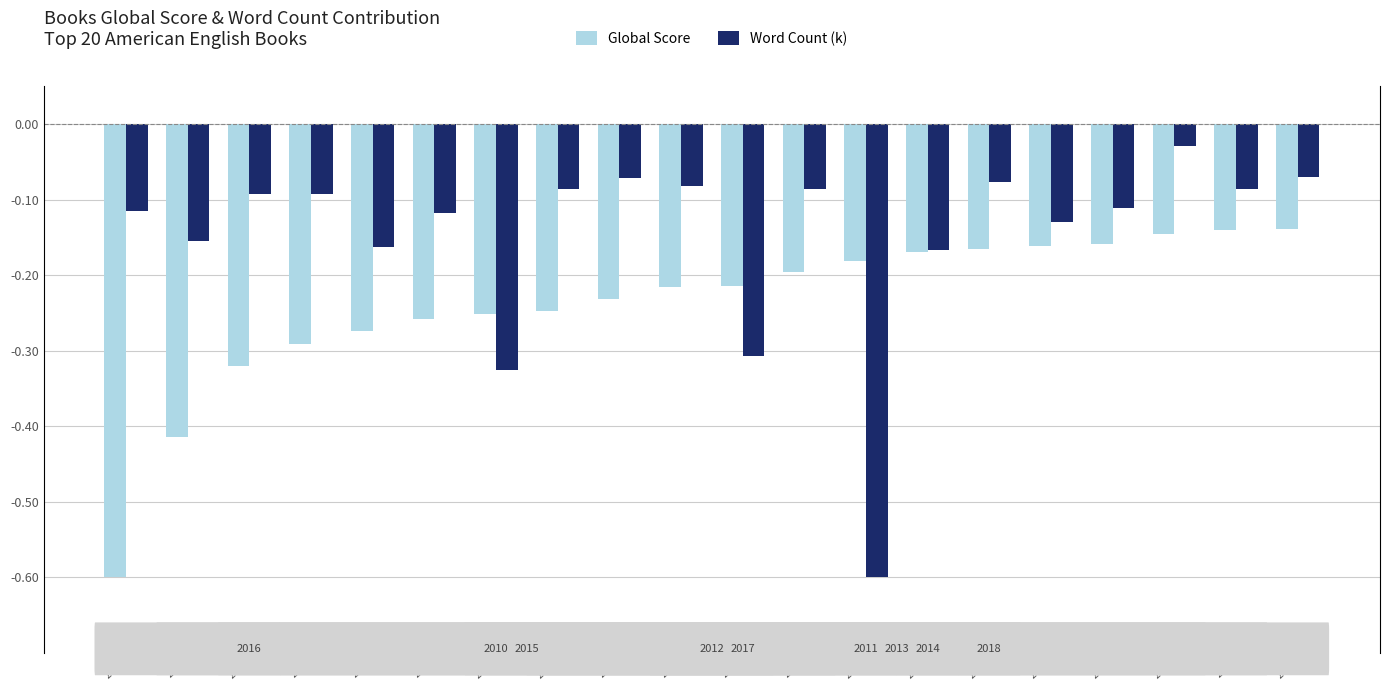

Is the value of Word Count (k) at 2017 greater than the value of Global Score at 2017?

Yes